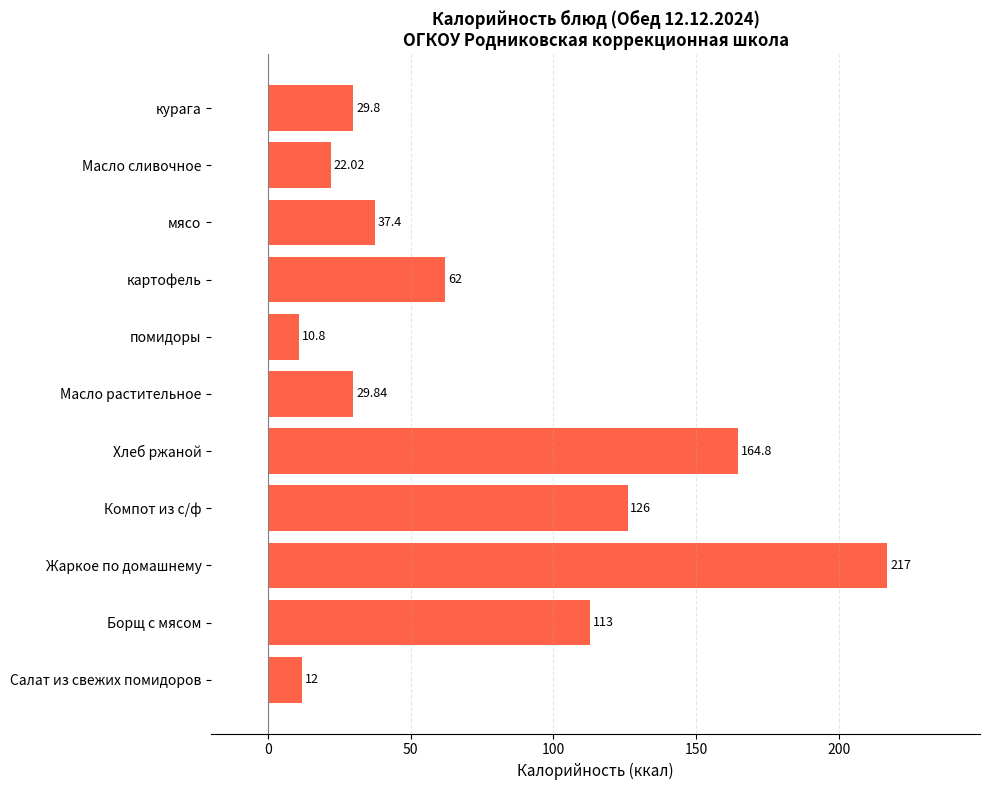

Which category has the lowest value across all series?

помидоры